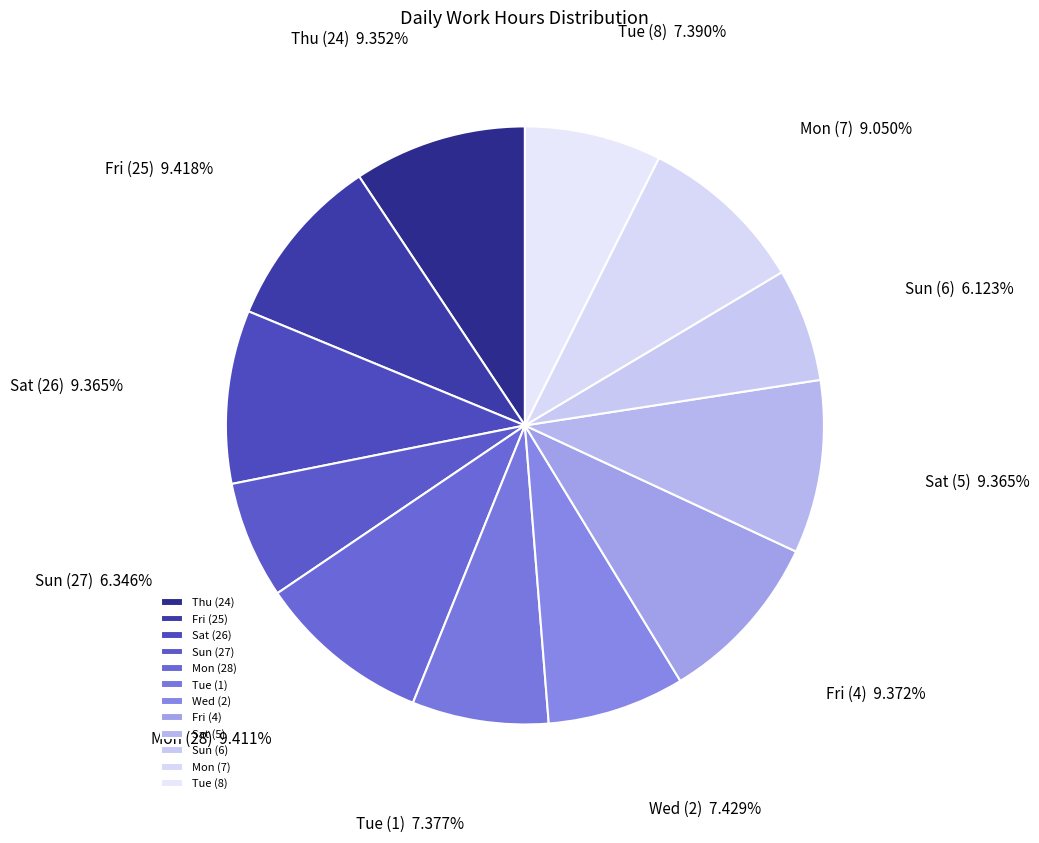

Count the number of slices in the pie.

12